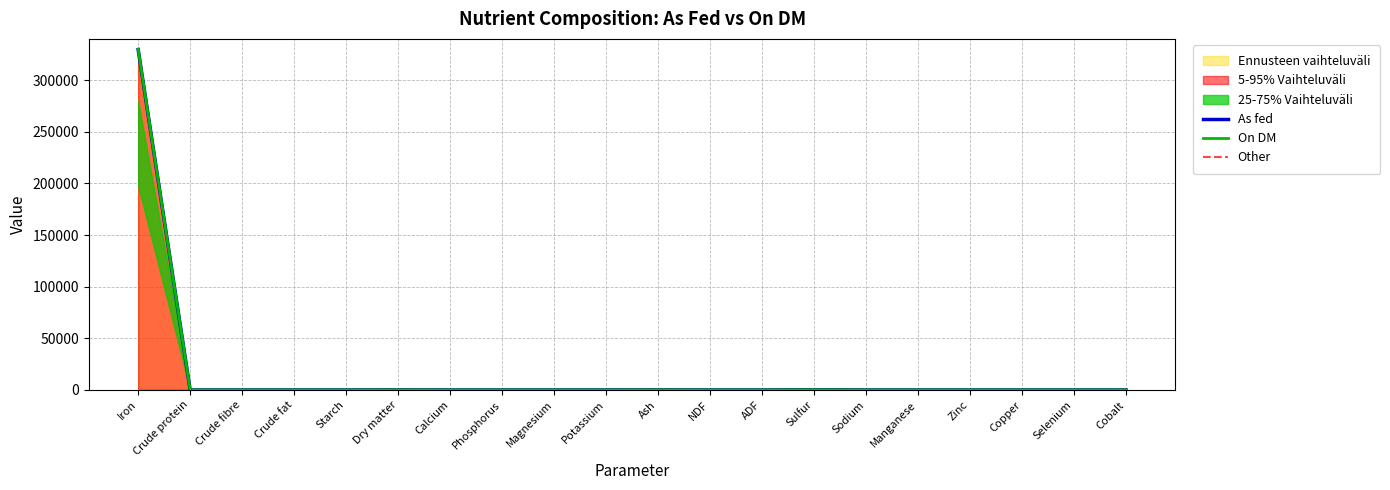

Reading left to right, what are all the values shown in this chart?

As fed: Iron=329670.0	Crude protein=0.0	Crude fibre=0.0	Crude fat=0.0	Starch=0.0	Dry matter=99.9	Calcium=0.0	Phosphorus=0.0	Magnesium=0.0	Potassium=0.0	Ash=99.9	NDF=0.0	ADF=0.0	Sulfur=189.0	Sodium=0.0	Manganese=0.0	Zinc=0.0	Copper=0.0	Selenium=0.0	Cobalt=0.0
On DM: Iron=330000.0	Crude protein=0.0	Crude fibre=0.0	Crude fat=0.0	Starch=0.0	Dry matter=100.0	Calcium=0.0	Phosphorus=0.0	Magnesium=0.0	Potassium=0.0	Ash=100.0	NDF=0.0	ADF=0.0	Sulfur=189.0	Sodium=0.0	Manganese=0.0	Zinc=0.0	Copper=0.0	Selenium=0.0	Cobalt=0.0
Other: Iron=0.0	Crude protein=0.0	Crude fibre=0.0	Crude fat=0.0	Starch=0.0	Dry matter=0.0	Calcium=0.0	Phosphorus=0.0	Magnesium=0.0	Potassium=0.0	Ash=0.0	NDF=0.0	ADF=0.0	Sulfur=0.0	Sodium=0.0	Manganese=0.0	Zinc=0.0	Copper=0.0	Selenium=0.0	Cobalt=0.0